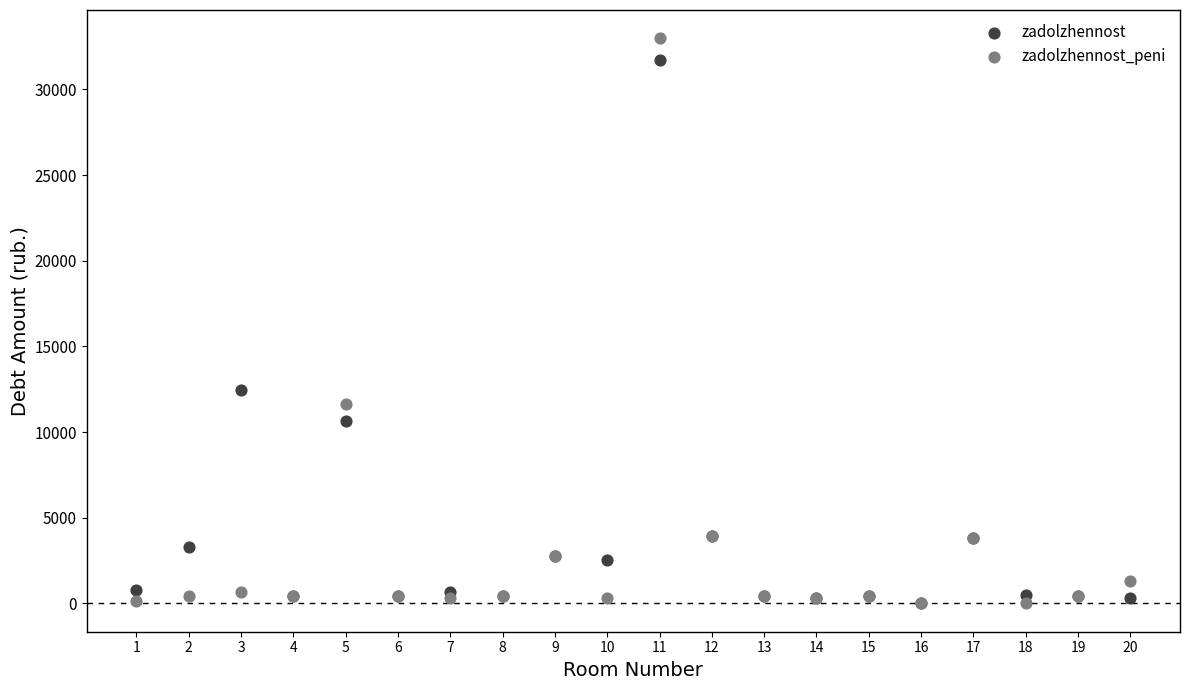

In the zadolzhennost series, what Y value is closest to 15863?

12470.9